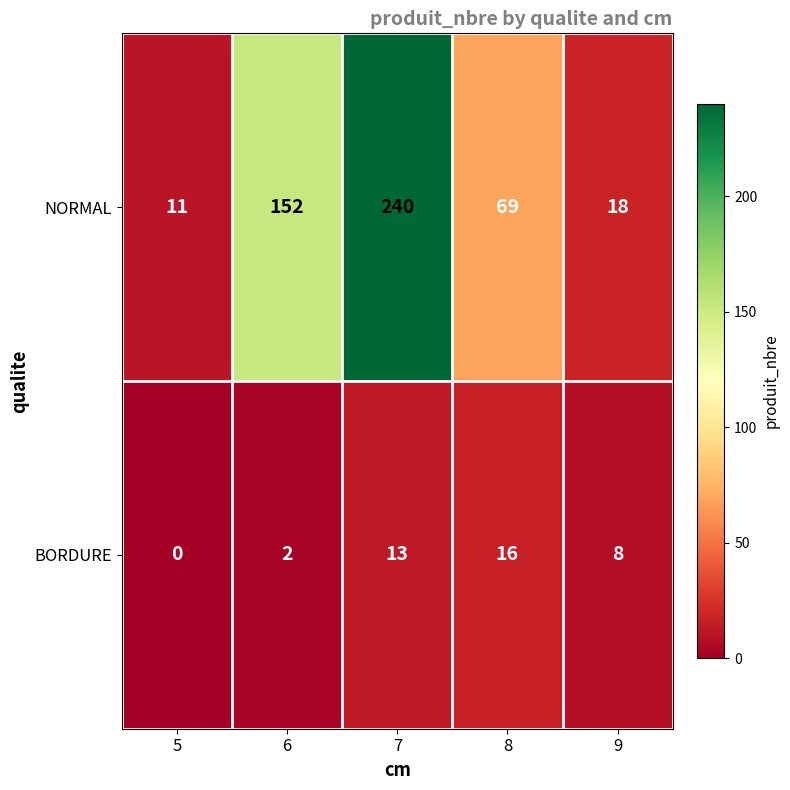

Which label corresponds to the largest value in the chart?

7